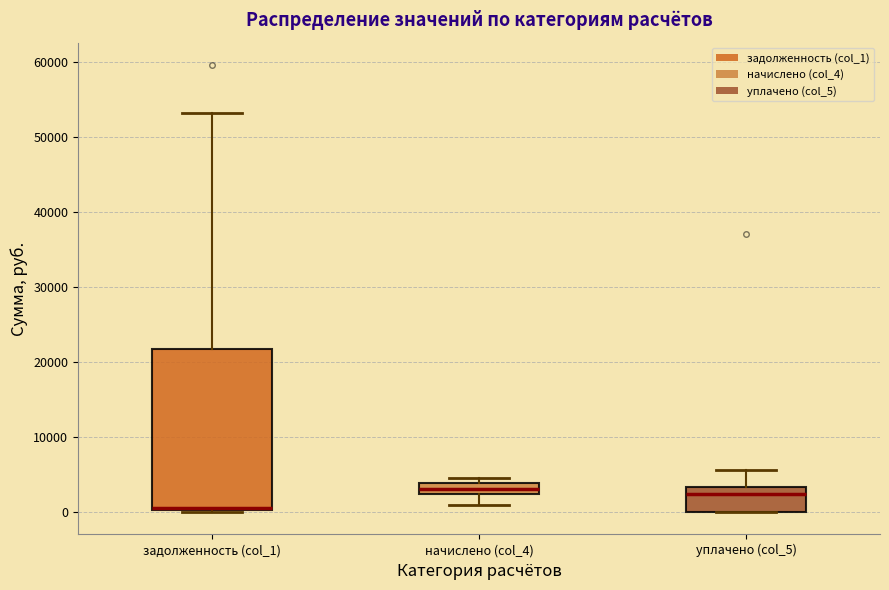

Where does the lower whisker of the box for начислено (col_4) end on the y-axis? The values are not printed on the chart, so give them approximately, as read against the axis.

1000